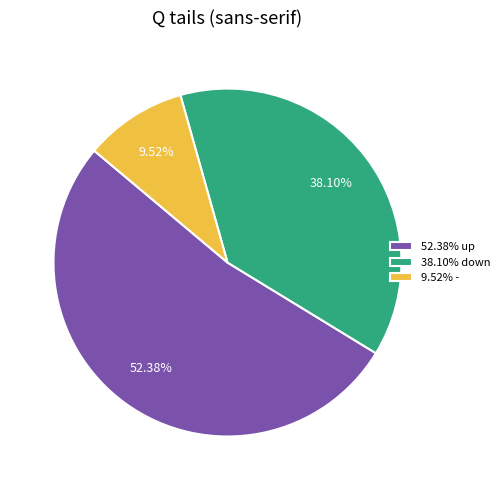

Which slice is the smallest?

9.52% -